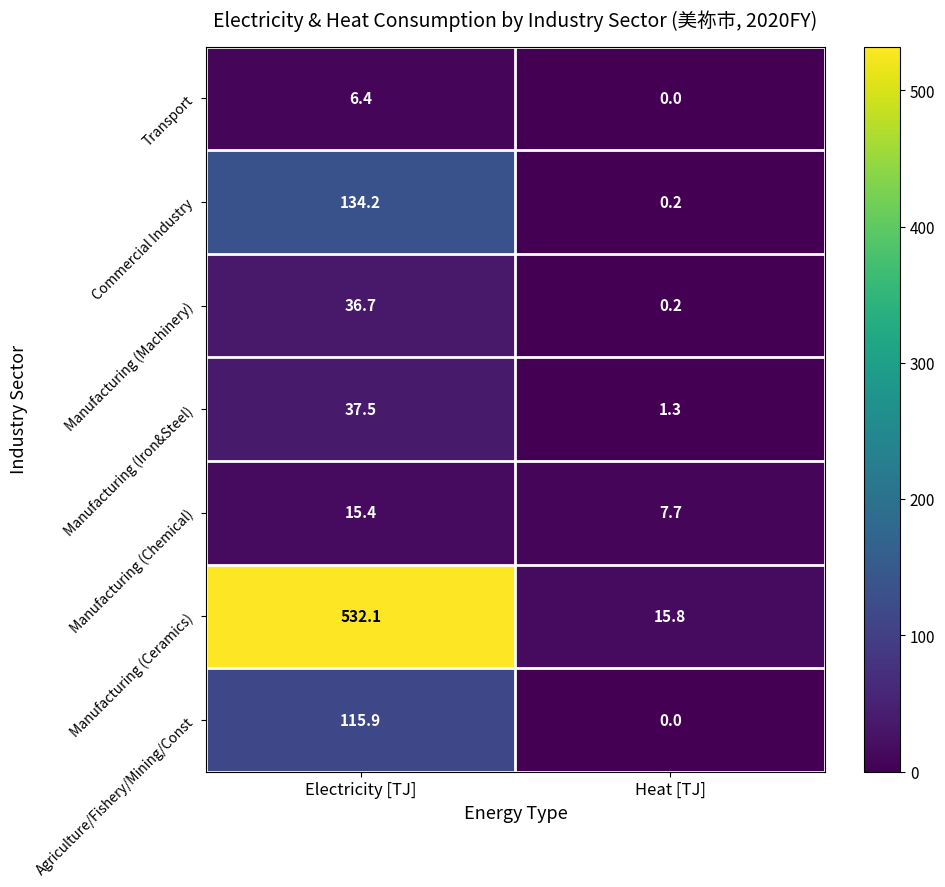

Which series has the widest spread of values?

Manufacturing (Ceramics)